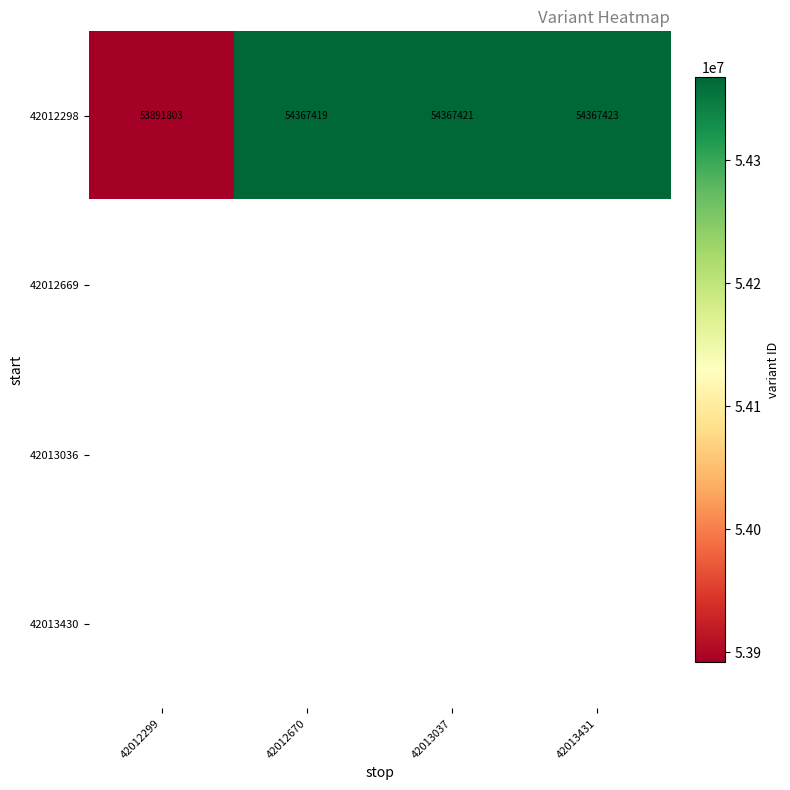

What is the sum of all 42012298 values?

216994066